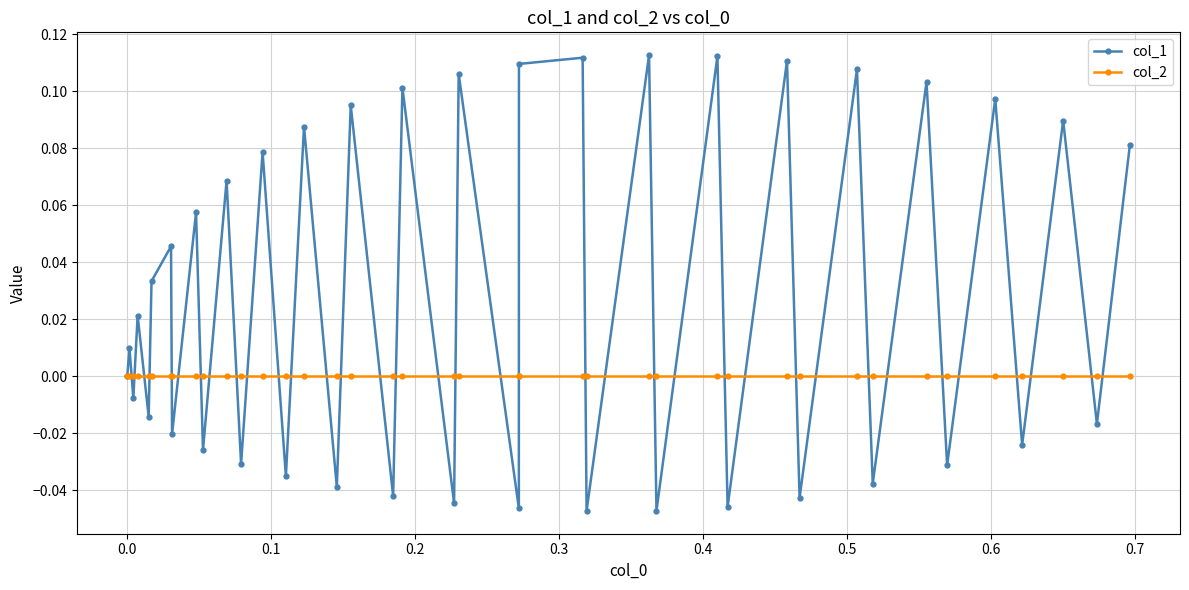

How many distinct data groups are displayed?

2